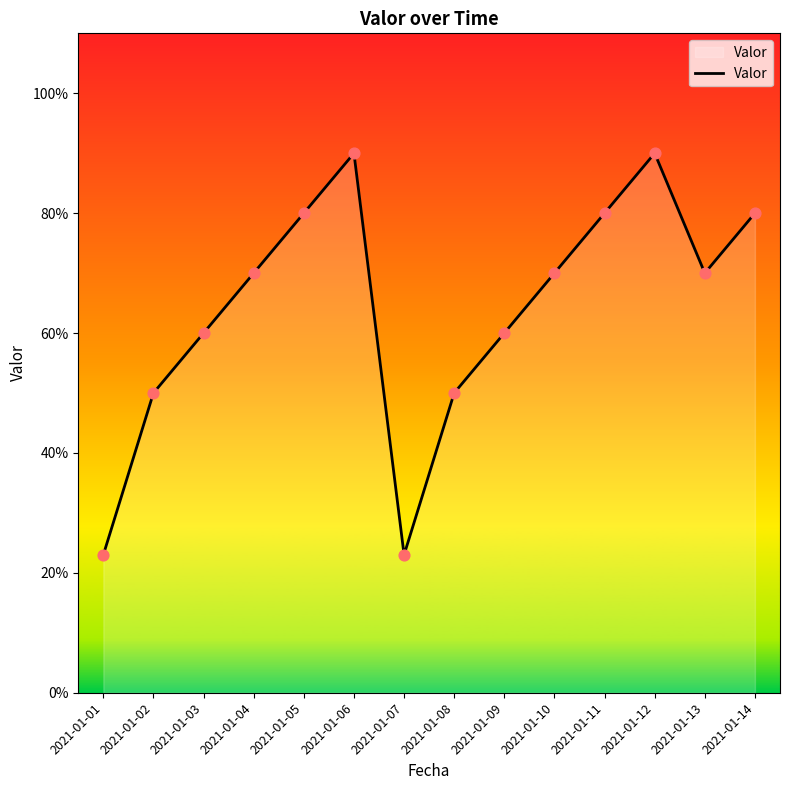

Between 2021-01-09 and 2021-01-03, which is larger?

2021-01-09